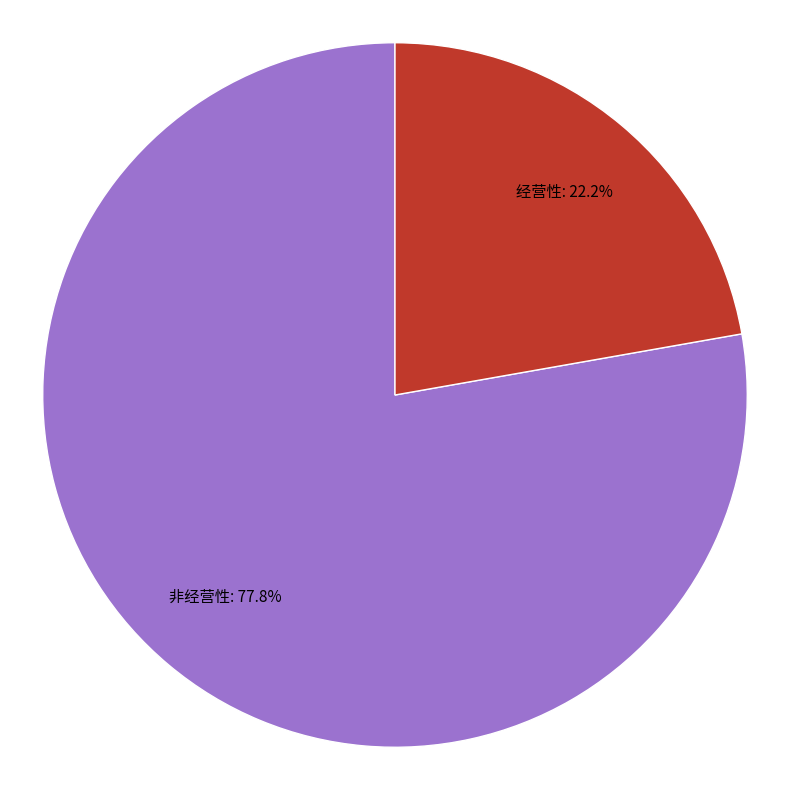

Is there a majority slice in this chart?

Yes